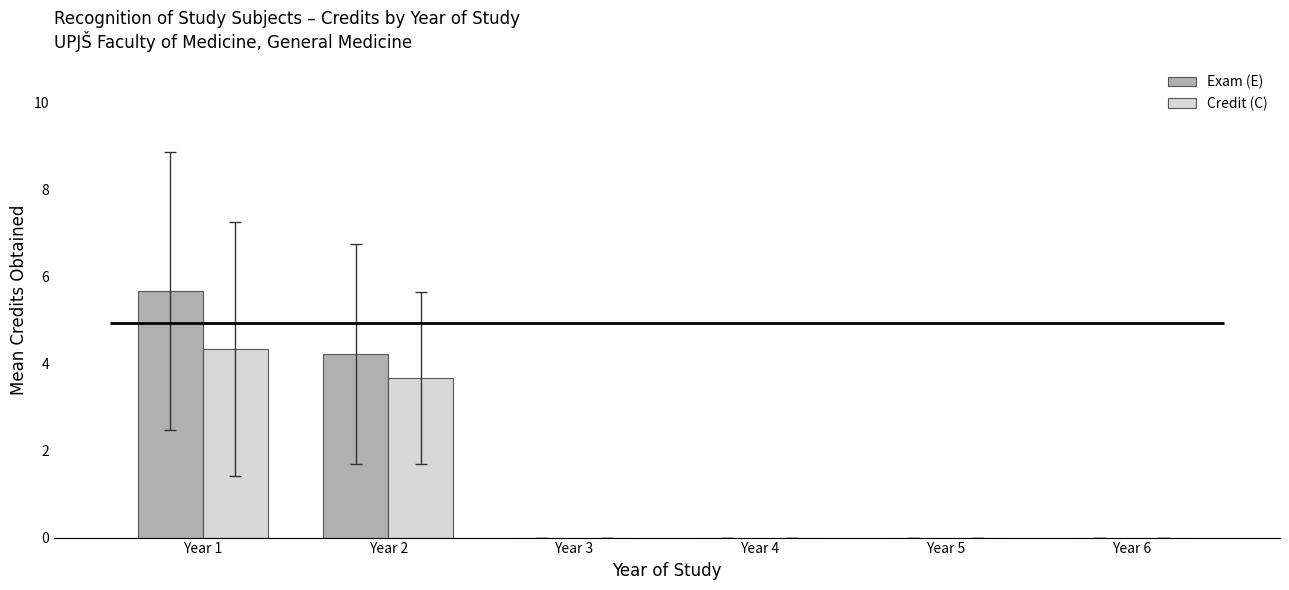

What is the sum of all Exam (E) values?

9.9